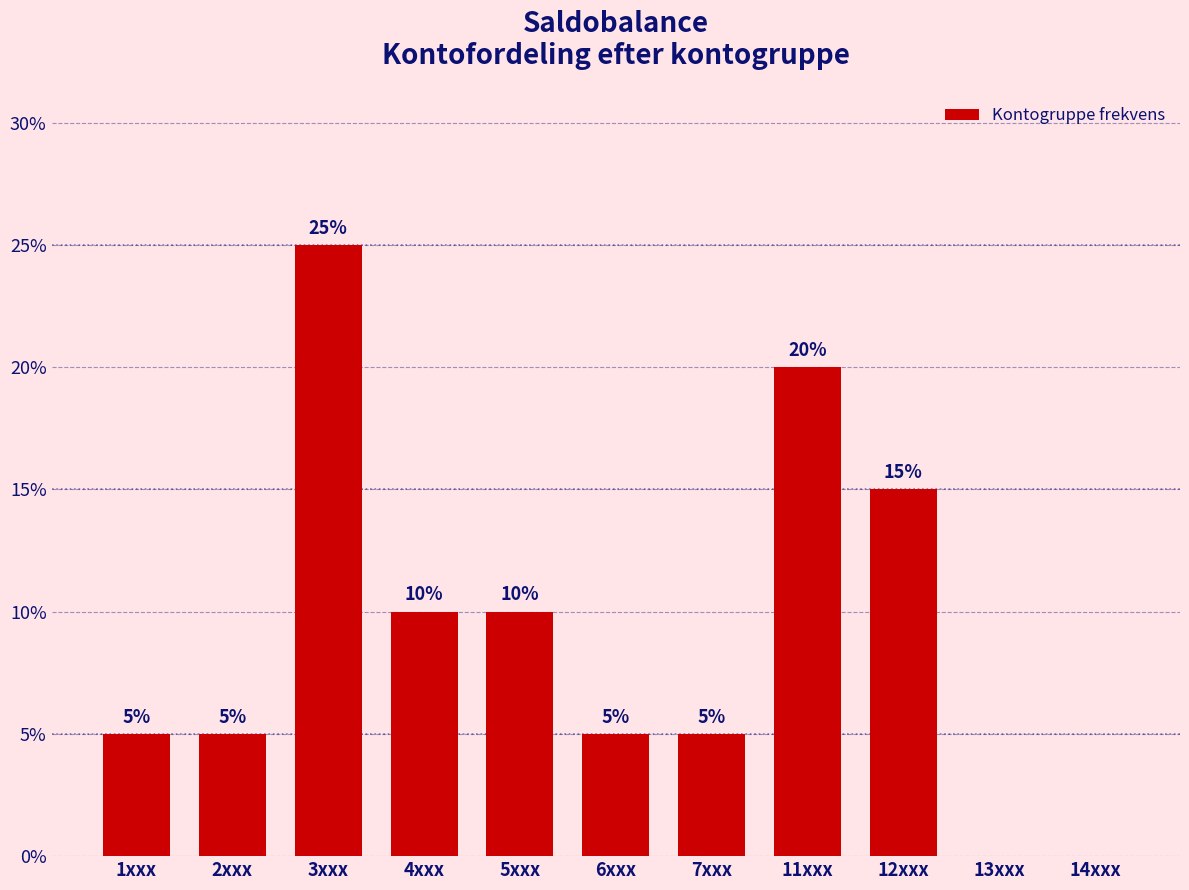

Reading left to right, what are all the values shown in this chart?

1xxx=5	2xxx=5	3xxx=25	4xxx=10	5xxx=10	6xxx=5	7xxx=5	11xxx=20	12xxx=15	13xxx=0	14xxx=0